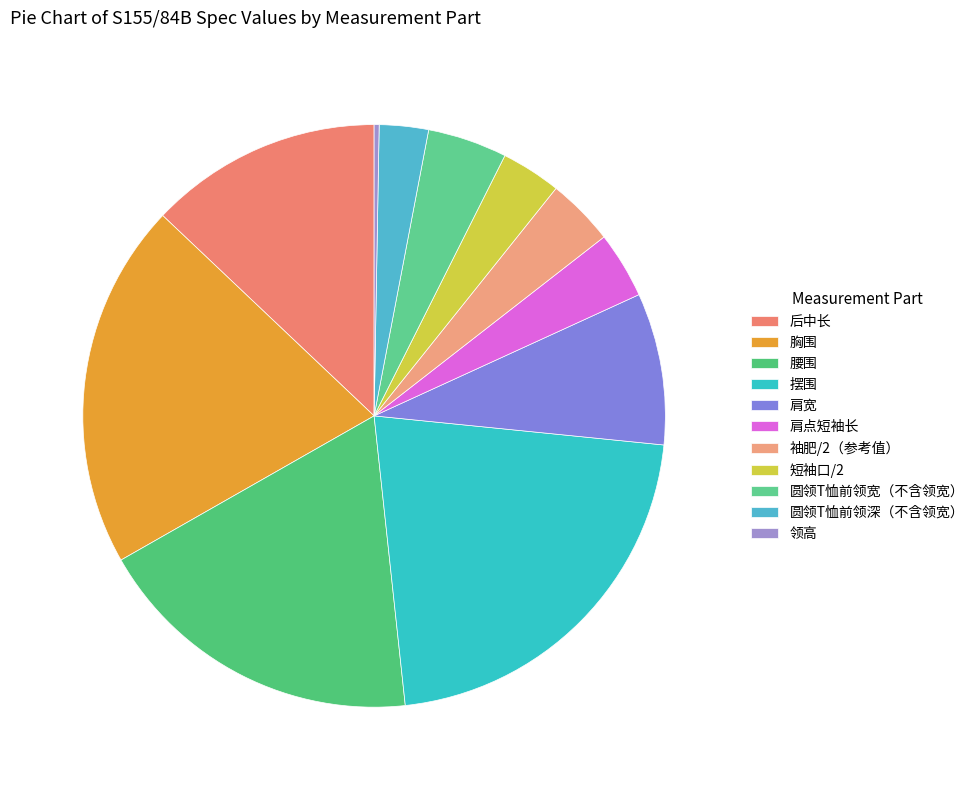

To the nearest percent, what is the difference between the 圆领T恤前领深（不含领宽） and 胸围 slice percentages?

18%